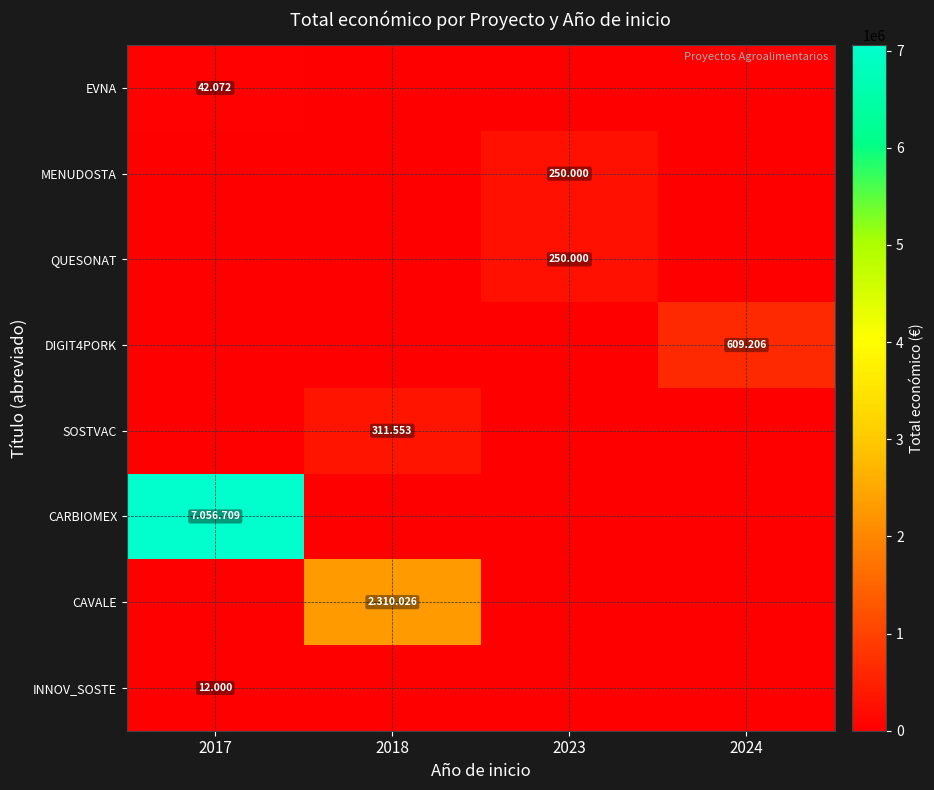

At which label is MENUDOSTA closest to 125000?

2017